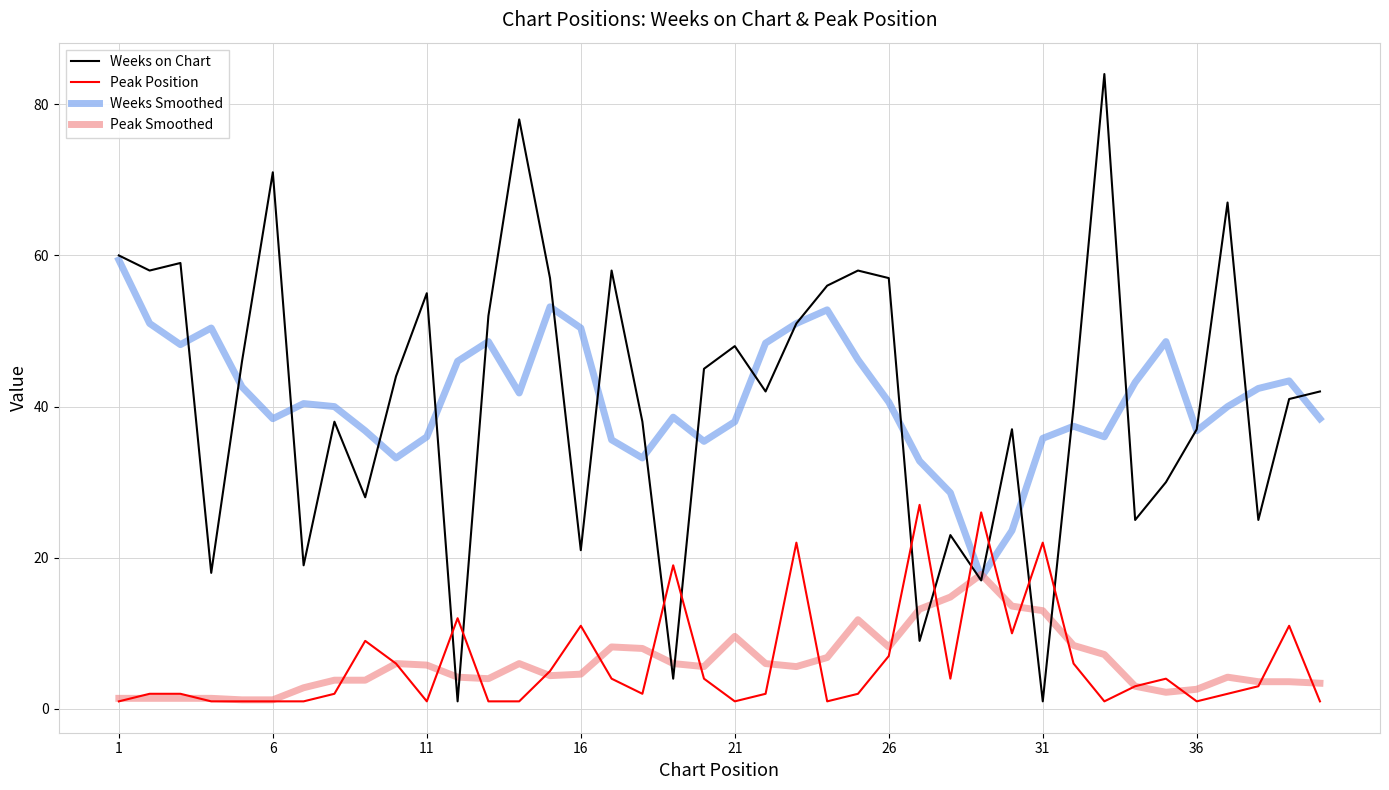

Which series has the widest spread of values?

Weeks on Chart